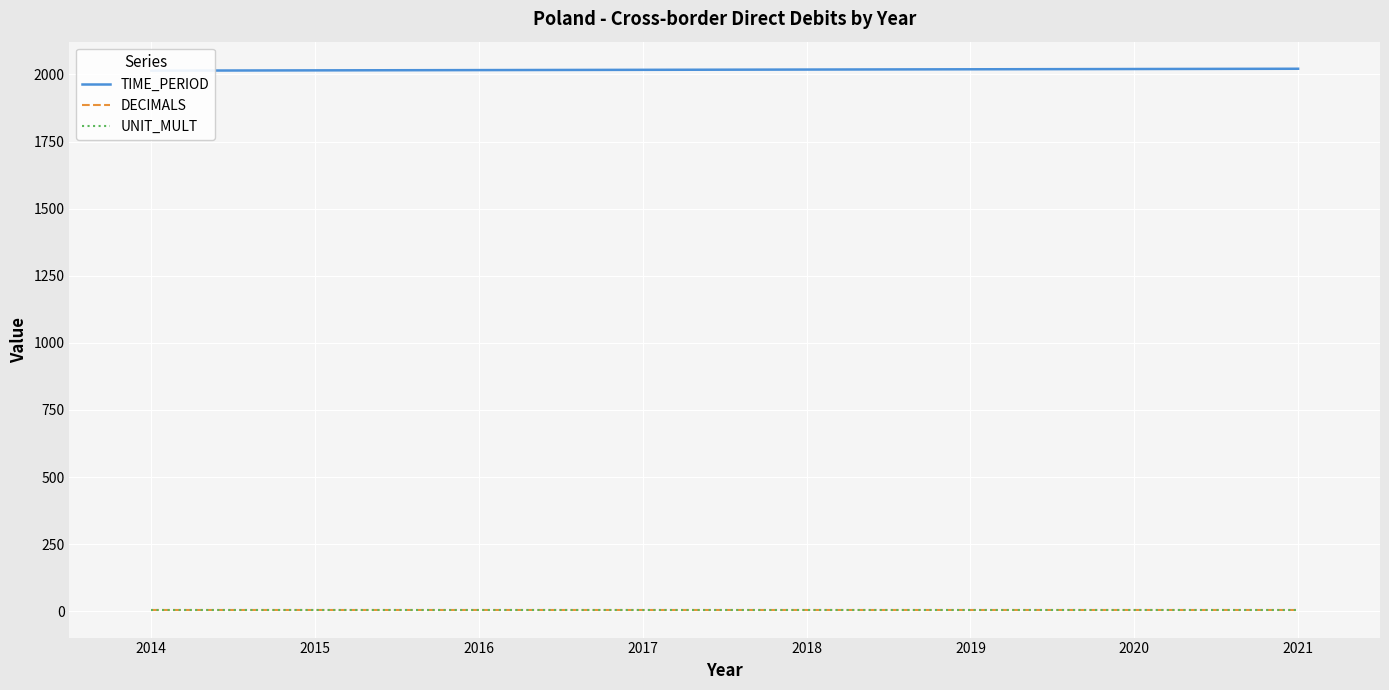

Is it true that DECIMALS equals 3 at 2014?

True